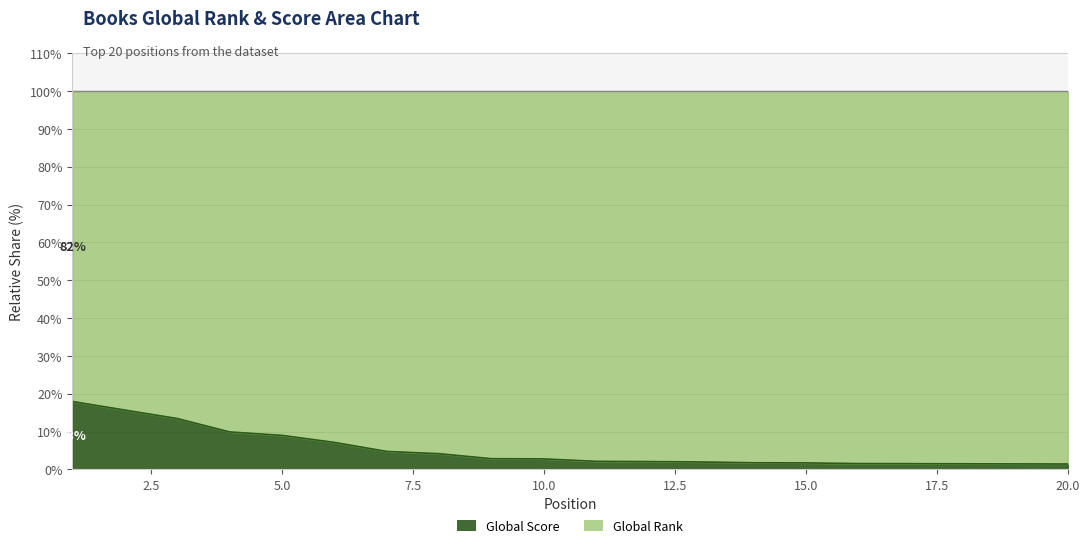

What is the average value?

5.2